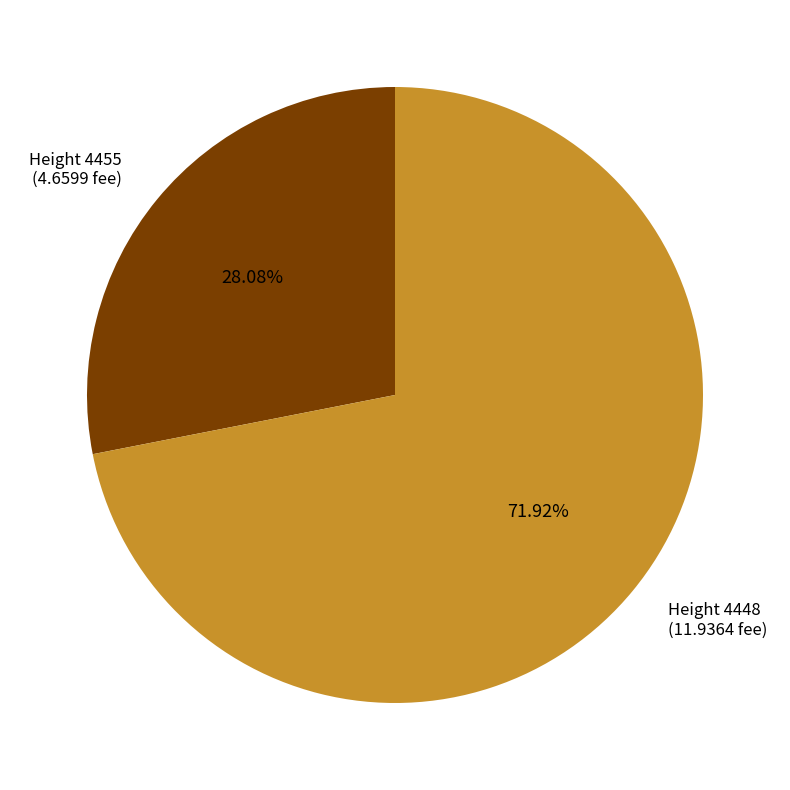

Does any single category account for the majority?

Yes